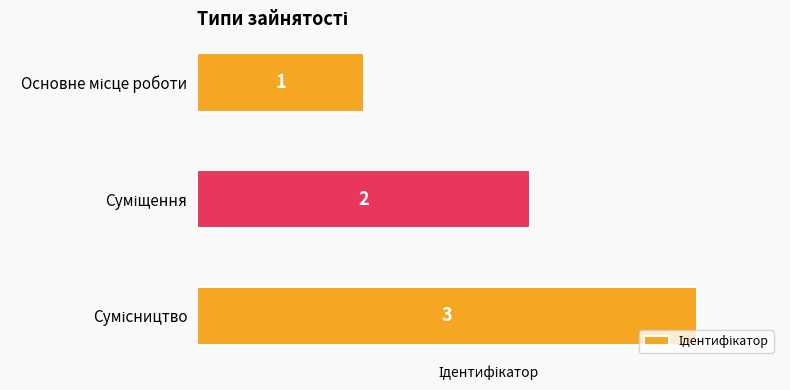

What is the sum of all values?

6